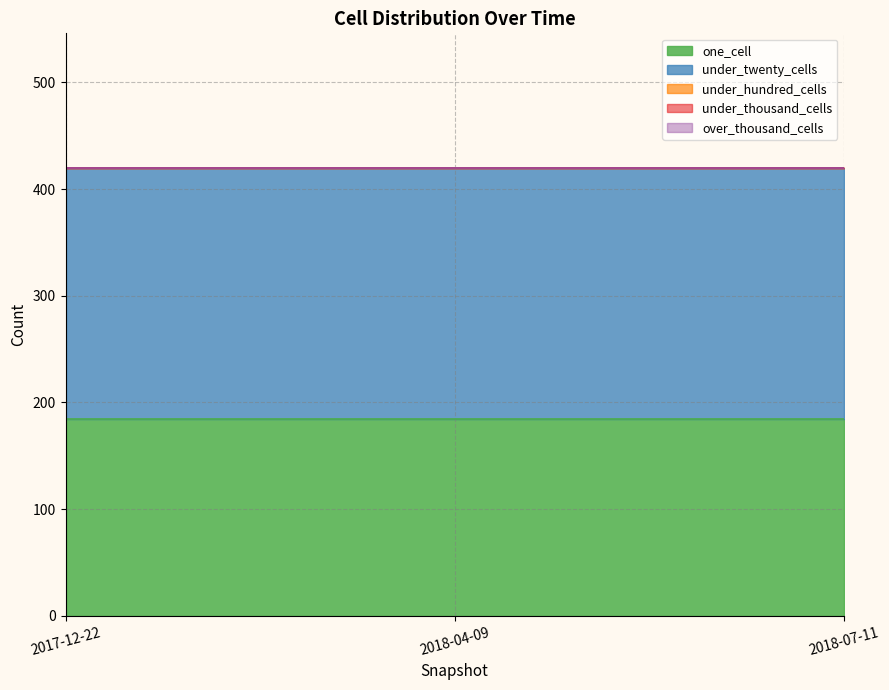

Reading right to left, transcribe all the data shown in this chart.

one_cell: 184	184	184
under_twenty_cells: 236	236	236
under_hundred_cells: 0	0	0
under_thousand_cells: 0	0	0
over_thousand_cells: 0	0	0